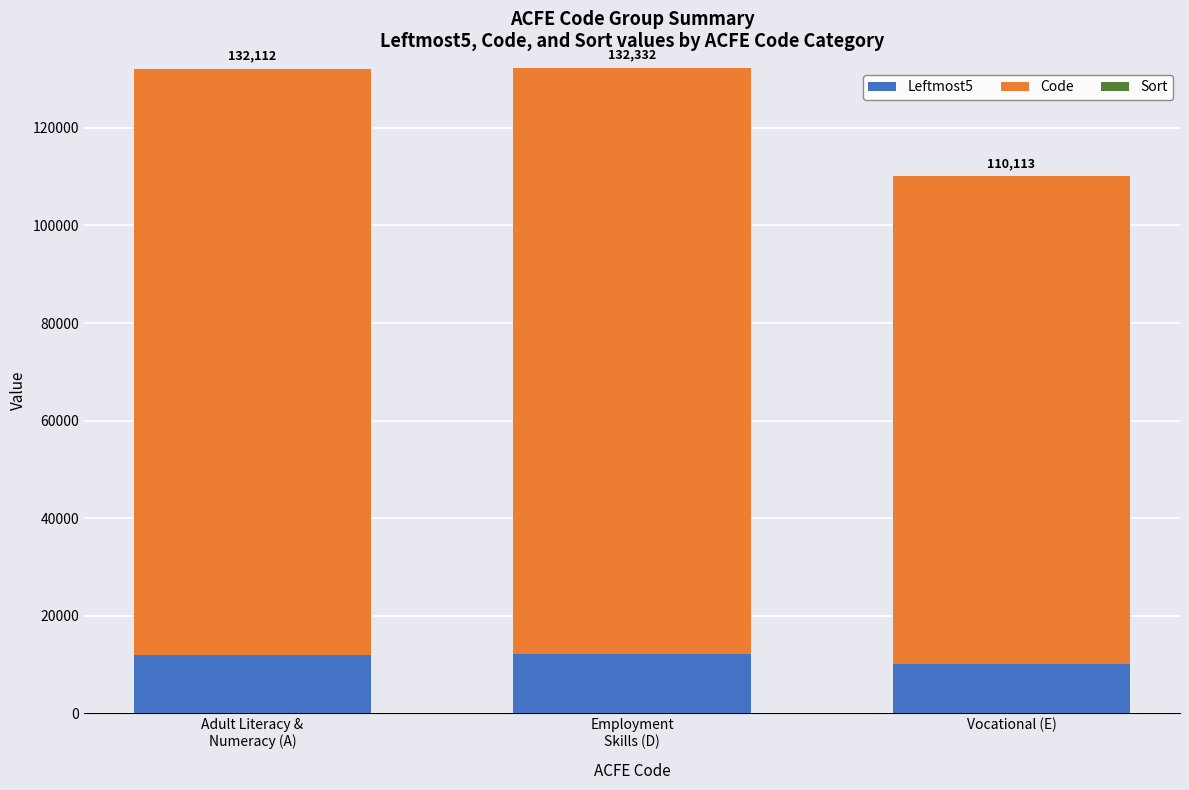

The value of Leftmost5 at Vocational (E) is 10010. True or false?

True